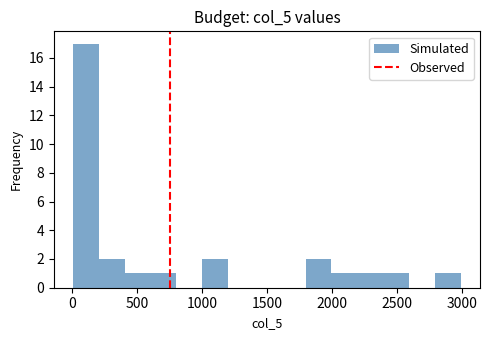

Read against the x-axis, roughly where is the centre of the tallest bar?

100